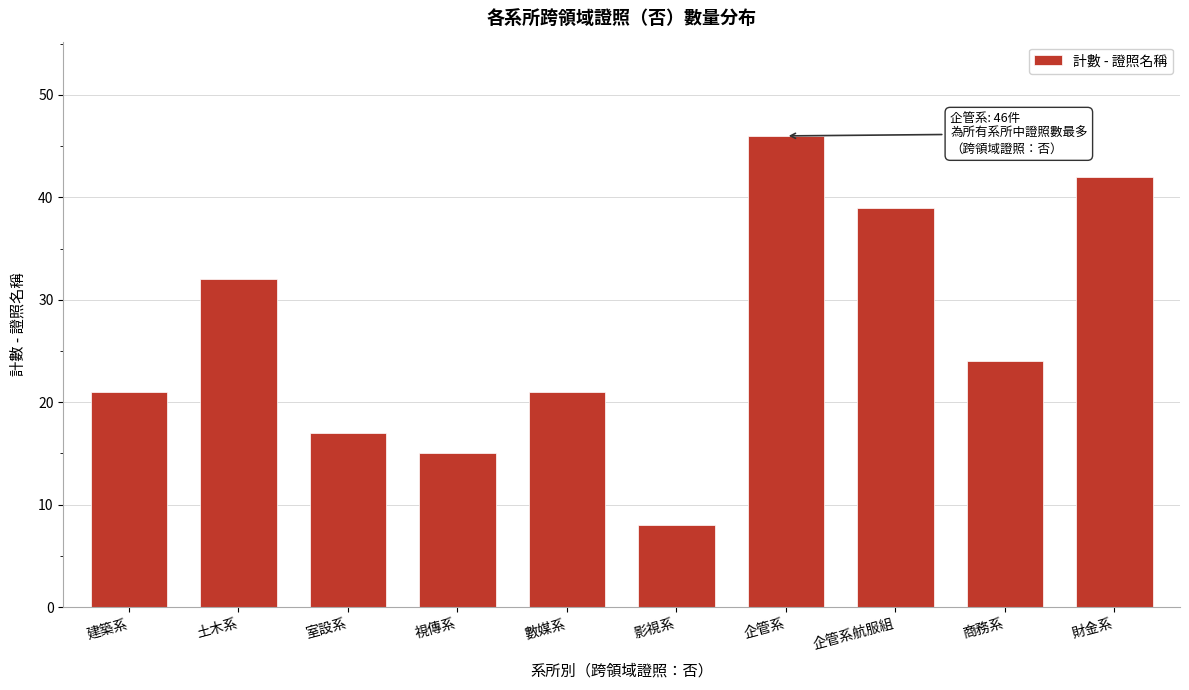

Reading right to left, extract all data points from this chart.

42	24	39	46	8	21	15	17	32	21